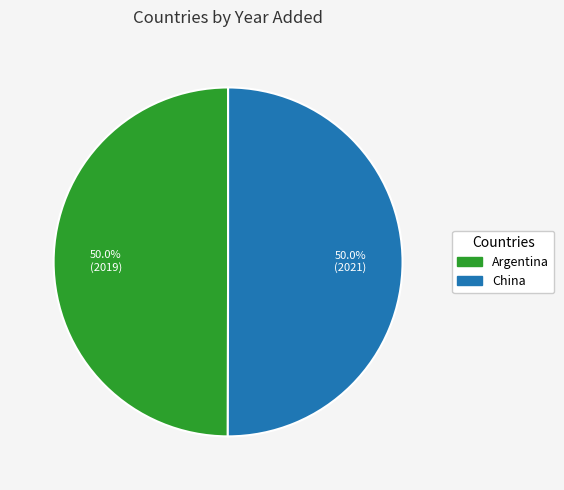

The China slice represents 65% of the pie. True or false?

False